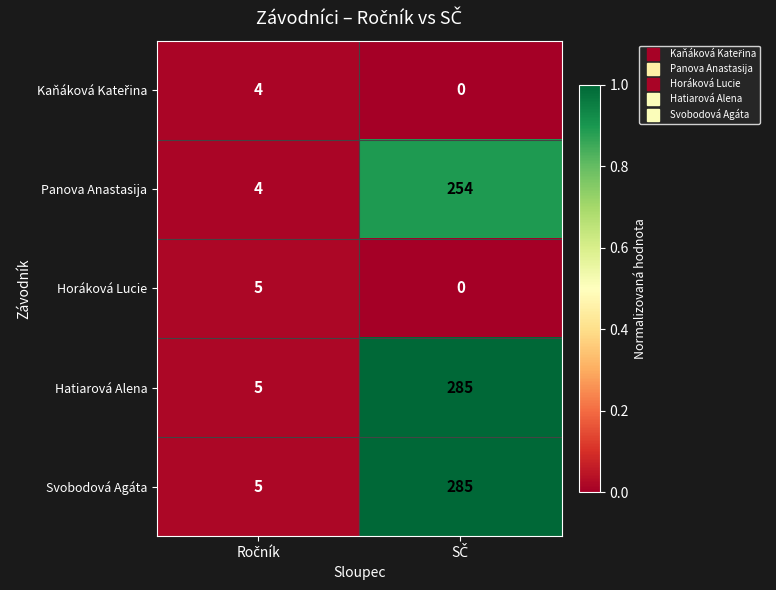

What is the average value of the Hatiarová Alena series?

145